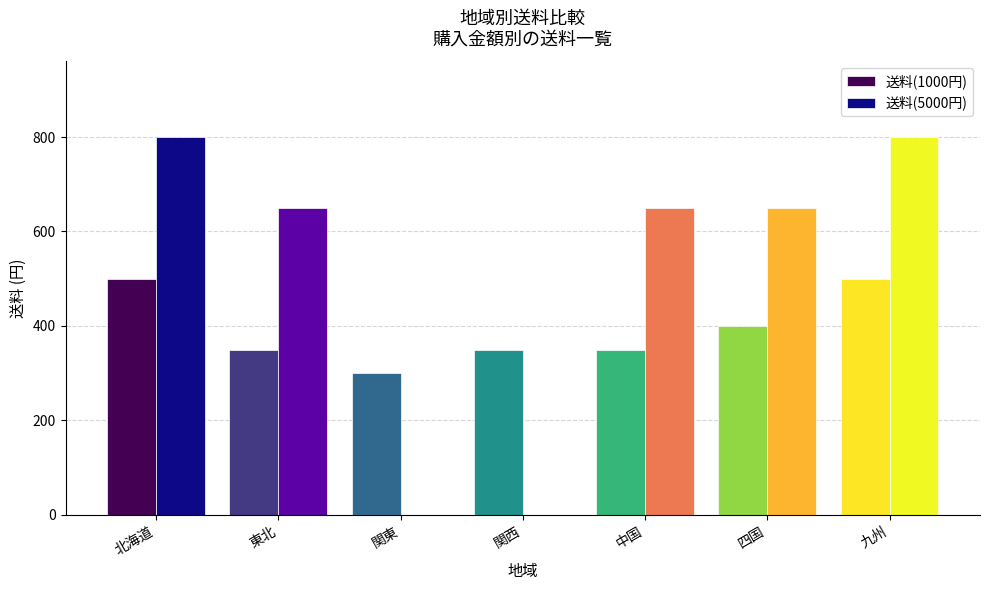

Count the number of categories in the chart.

7